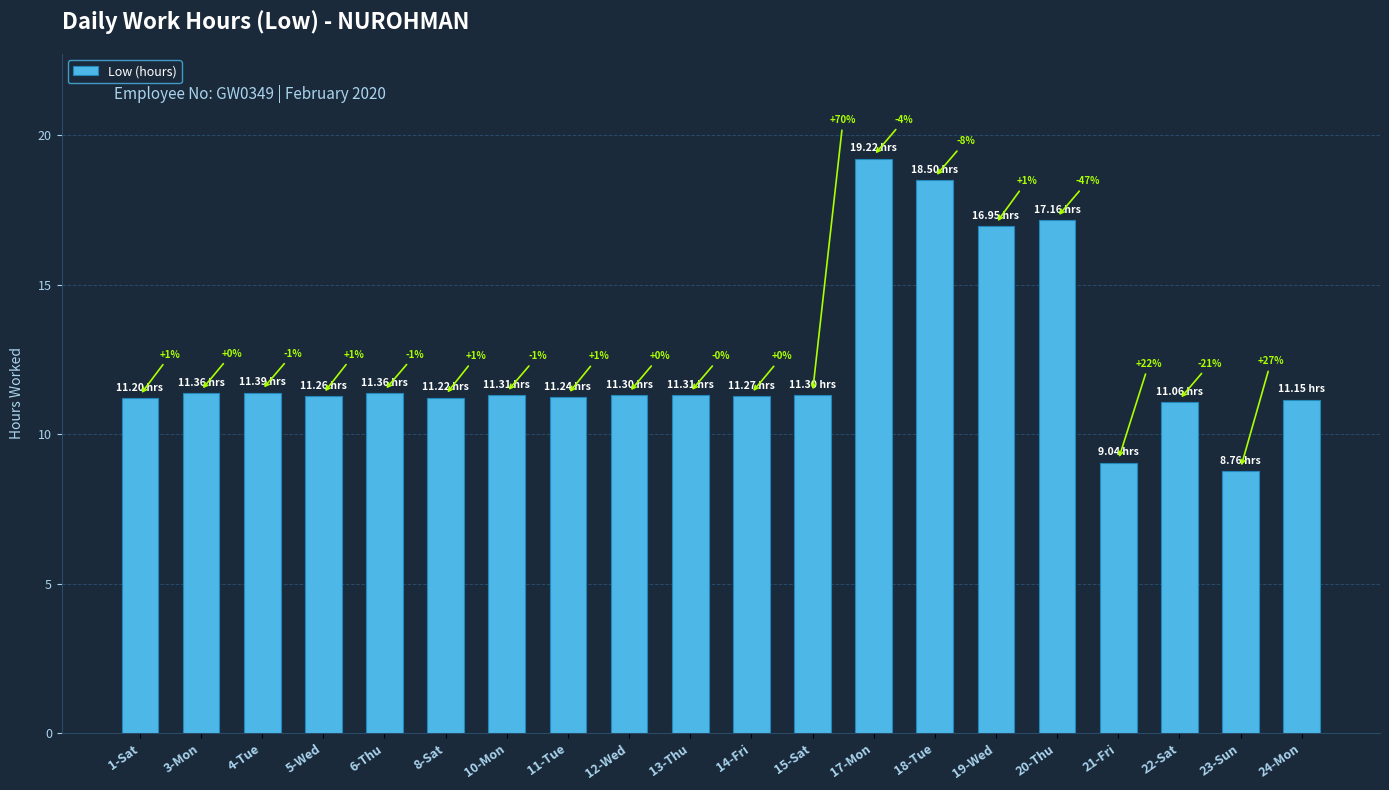

How many bars are there in total?

20